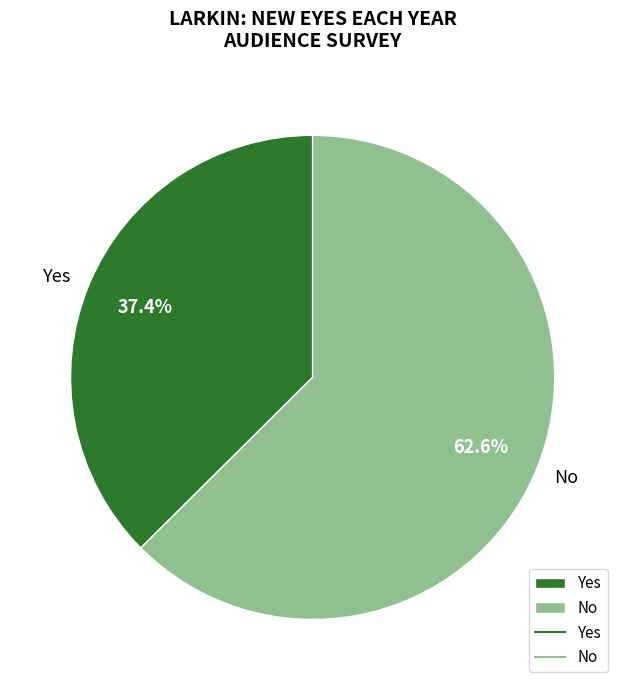

Rank the categories by value from lowest to highest.

Yes, No